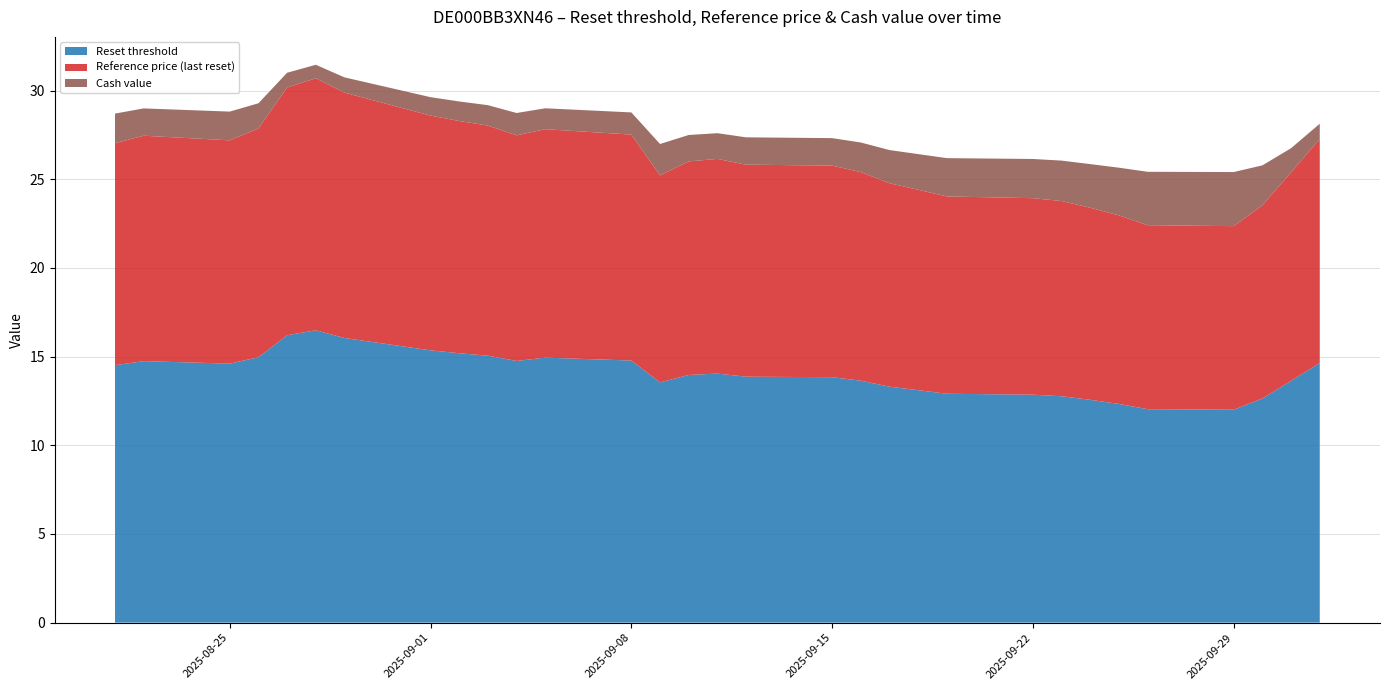

Reading left to right, extract all data points from this chart.

Reset threshold: 2025-08-21=14.5	2025-08-22=14.7	2025-08-25=14.6	2025-08-26=15.0	2025-08-27=16.2	2025-08-28=16.5	2025-08-29=16.0	2025-09-01=15.4	2025-09-02=15.2	2025-09-03=15.1	2025-09-04=14.8	2025-09-05=14.9	2025-09-08=14.8	2025-09-09=13.5	2025-09-10=14.0	2025-09-11=14.0	2025-09-12=13.9	2025-09-15=13.8	2025-09-16=13.6	2025-09-17=13.3	2025-09-18=13.1	2025-09-19=12.9	2025-09-22=12.9	2025-09-23=12.8	2025-09-24=12.6	2025-09-25=12.3	2025-09-26=12.0	2025-09-29=12.0	2025-09-30=12.6	2025-10-01=13.6	2025-10-02=14.6
Reference price (last reset): 2025-08-21=12.5	2025-08-22=12.7	2025-08-25=12.6	2025-08-26=12.9	2025-08-27=14.0	2025-08-28=14.2	2025-08-29=13.8	2025-09-01=13.2	2025-09-02=13.1	2025-09-03=13.0	2025-09-04=12.7	2025-09-05=12.9	2025-09-08=12.7	2025-09-09=11.7	2025-09-10=12.0	2025-09-11=12.1	2025-09-12=12.0	2025-09-15=11.9	2025-09-16=11.8	2025-09-17=11.5	2025-09-18=11.3	2025-09-19=11.1	2025-09-22=11.1	2025-09-23=11.0	2025-09-24=10.8	2025-09-25=10.6	2025-09-26=10.4	2025-09-29=10.3	2025-09-30=10.9	2025-10-01=11.8	2025-10-02=12.6
Cash value: 2025-08-21=1.7	2025-08-22=1.5	2025-08-25=1.6	2025-08-26=1.4	2025-08-27=0.8	2025-08-28=0.8	2025-08-29=0.9	2025-09-01=1.0	2025-09-02=1.1	2025-09-03=1.1	2025-09-04=1.3	2025-09-05=1.2	2025-09-08=1.2	2025-09-09=1.8	2025-09-10=1.5	2025-09-11=1.4	2025-09-12=1.5	2025-09-15=1.6	2025-09-16=1.7	2025-09-17=1.9	2025-09-18=2.0	2025-09-19=2.2	2025-09-22=2.2	2025-09-23=2.3	2025-09-24=2.5	2025-09-25=2.7	2025-09-26=3.0	2025-09-29=3.0	2025-09-30=2.2	2025-10-01=1.4	2025-10-02=0.9